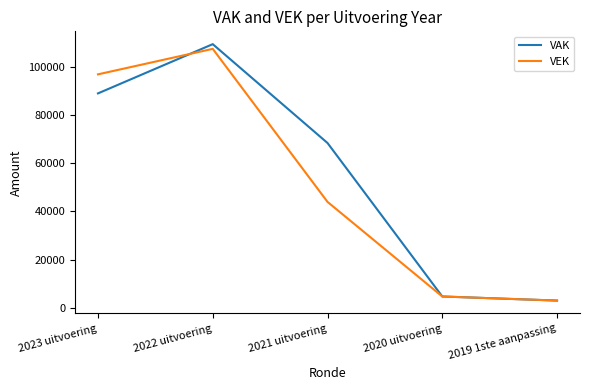

What is the total value across all series at 2019 1ste aanpassing?

5872